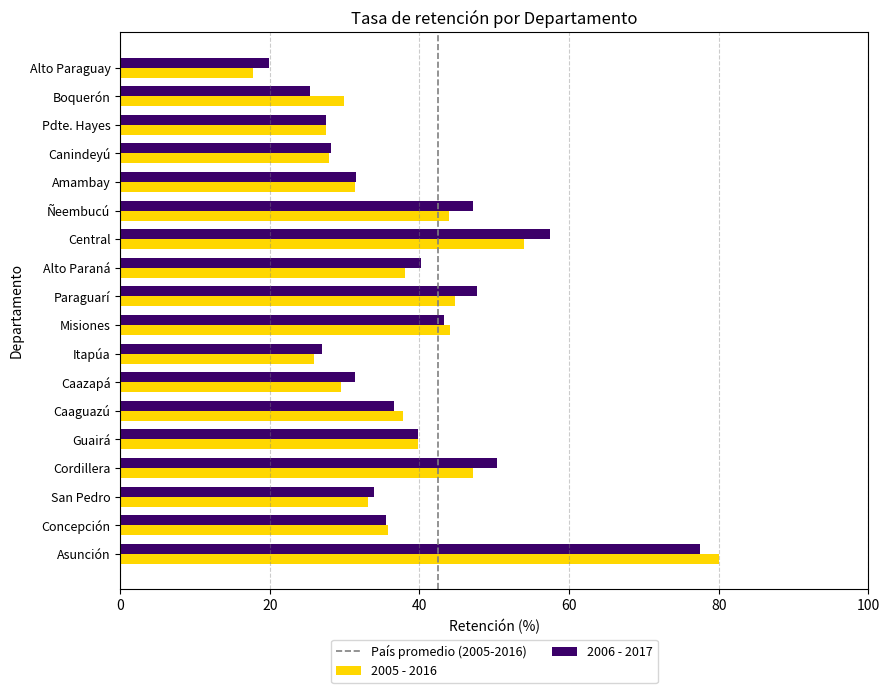

What is the total value across all series at San Pedro?

67.1